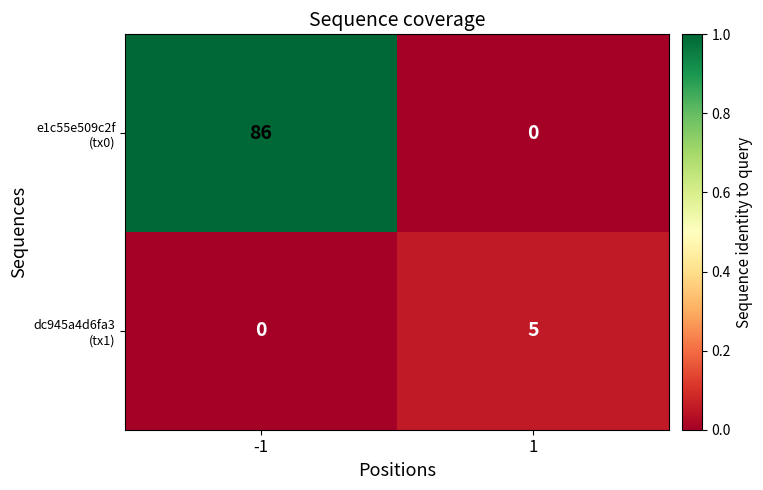

At how many categories does at least one series exceed 0?

2